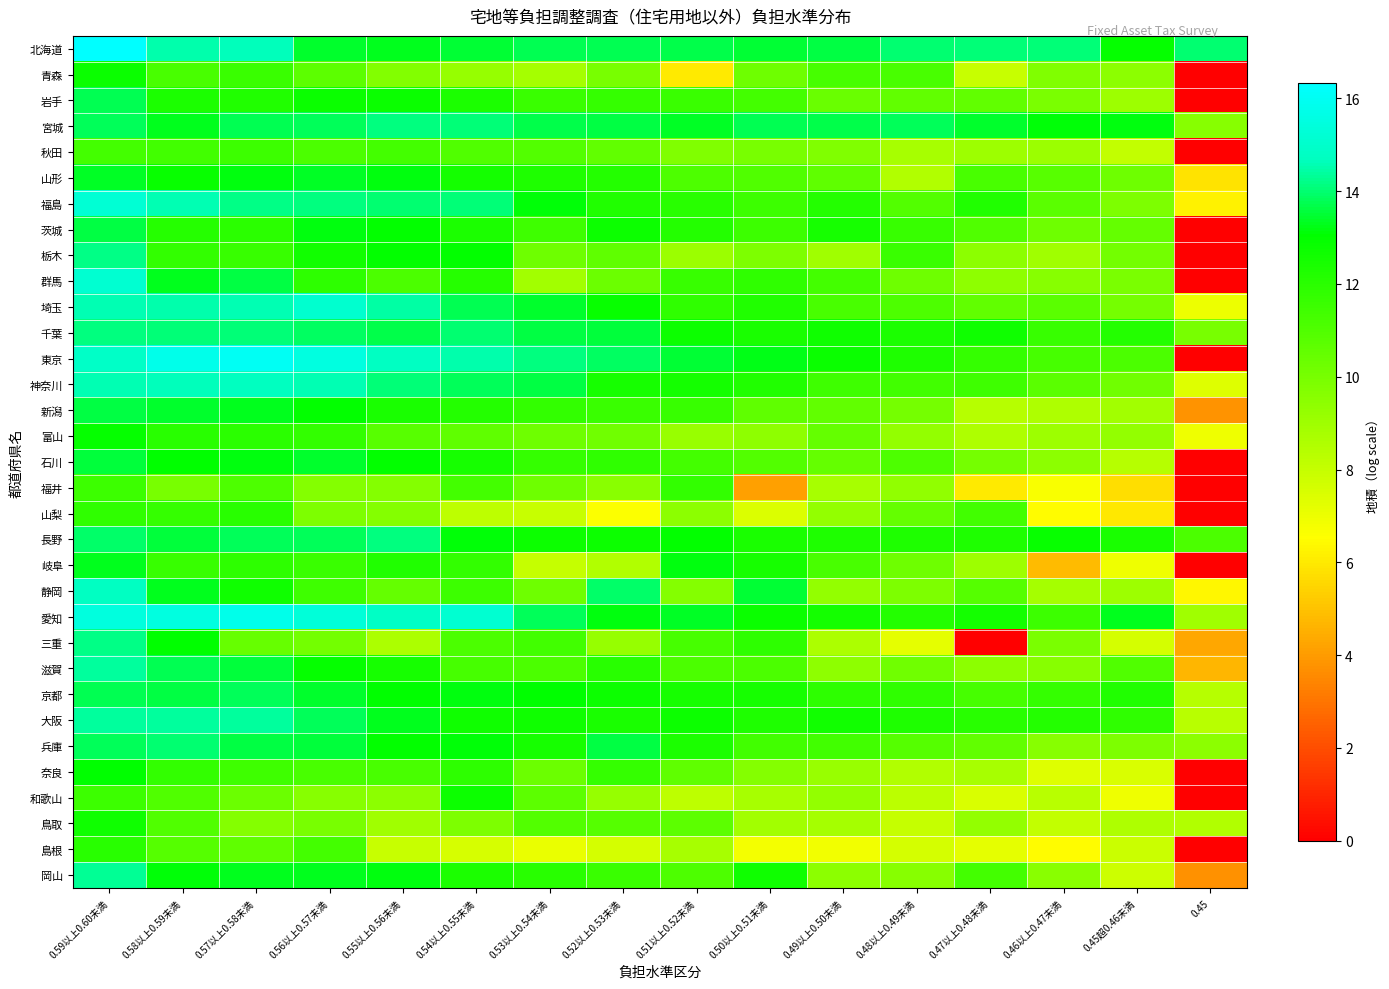

Which series has the largest total across all categories?

北海道